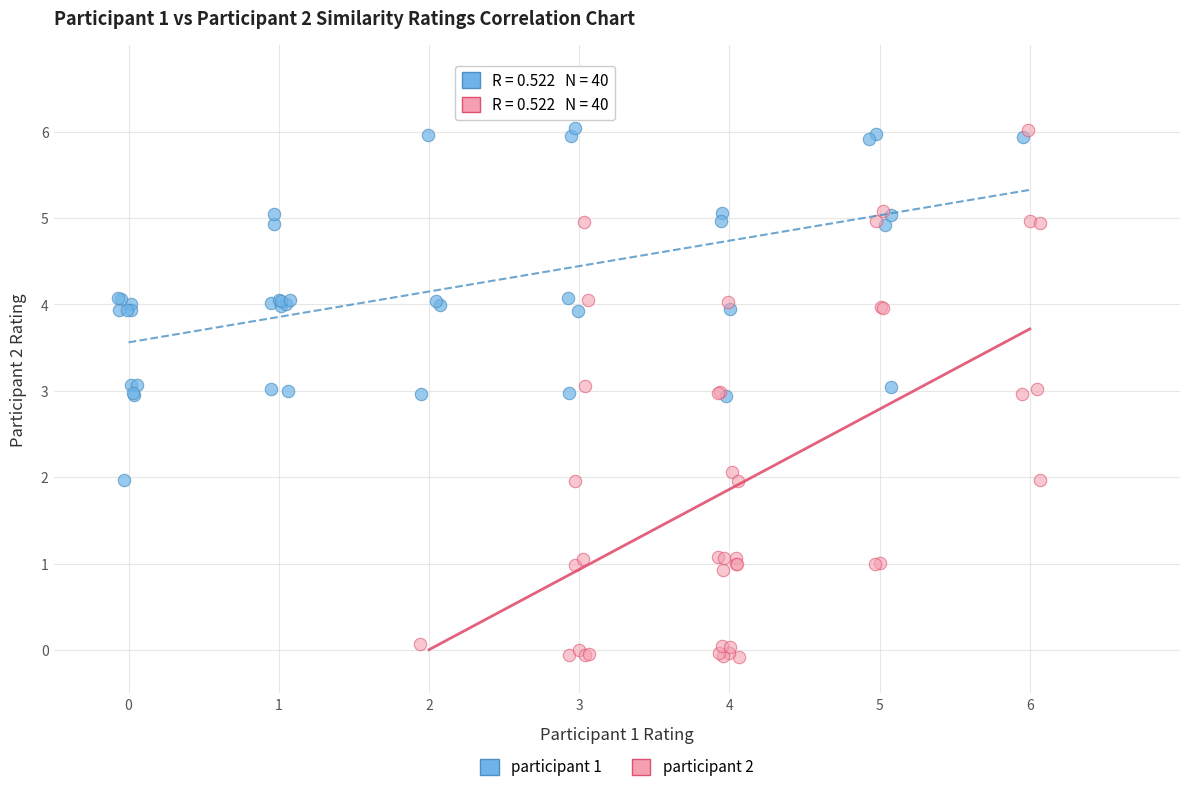

Which series has the largest Y range (max minus min)?

participant 2